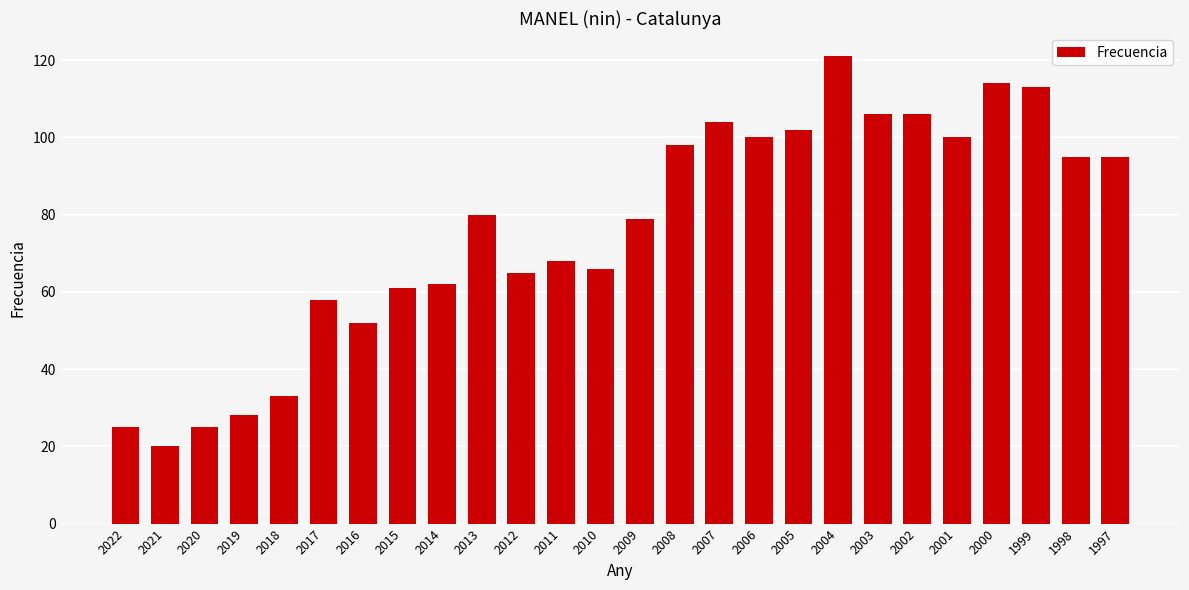

Approximately how many times larger is the value at 2001 compared to 1997?

1.1